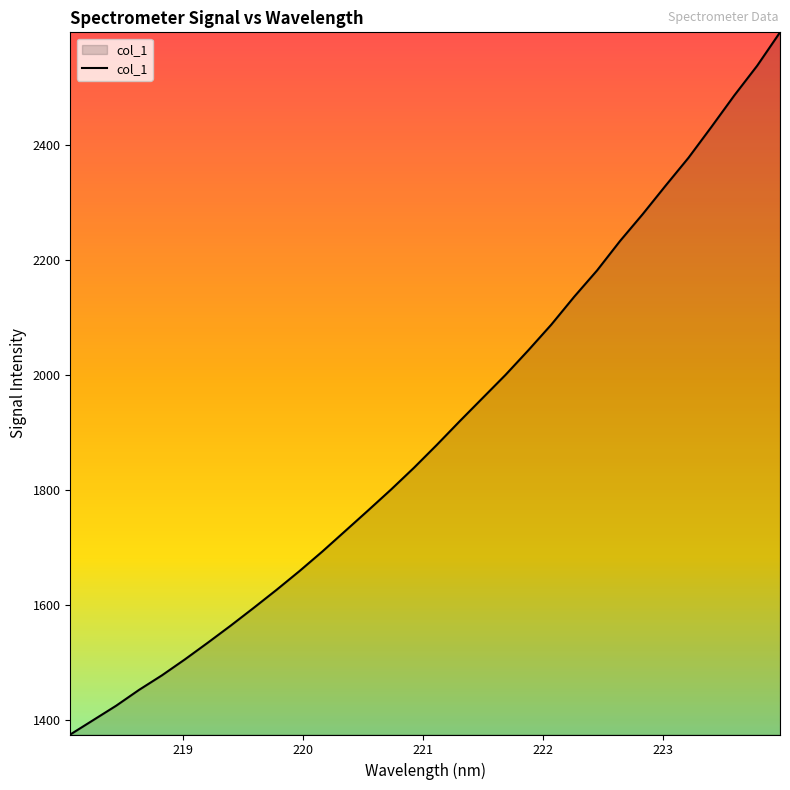

What is the minimum value shown in the chart?

1375.1